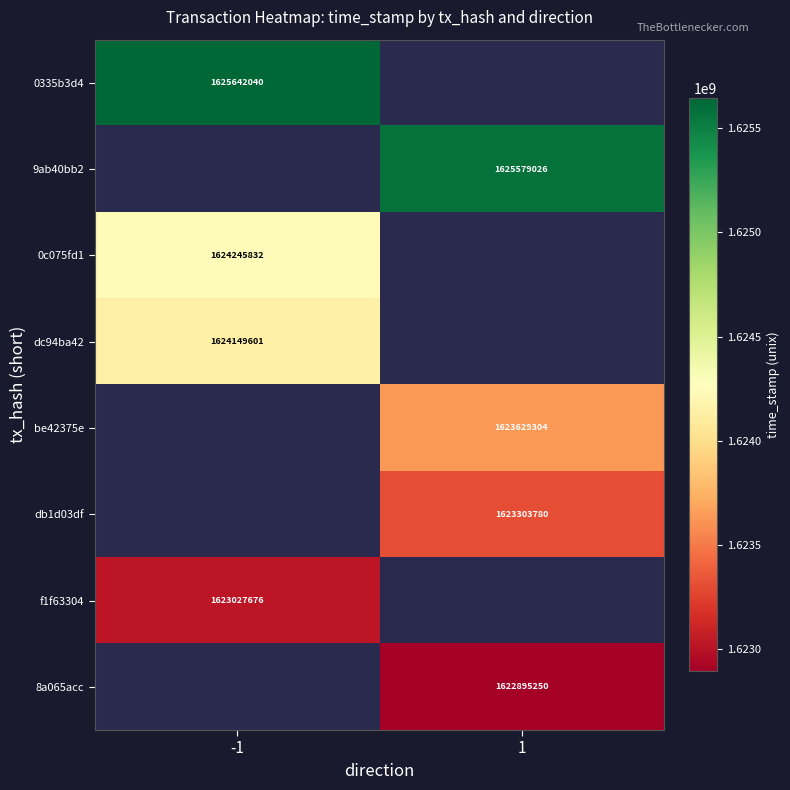

The value of 8a065acc at 1 is 1622895250. True or false?

True